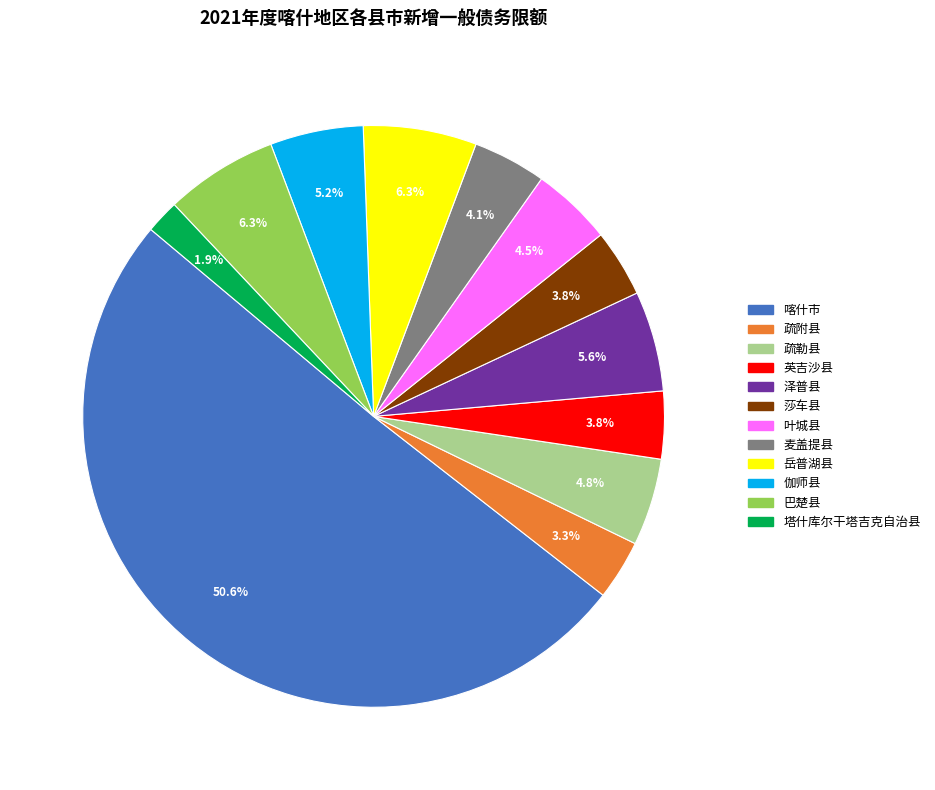

Between 疏附县 and 喀什市, which is larger?

喀什市